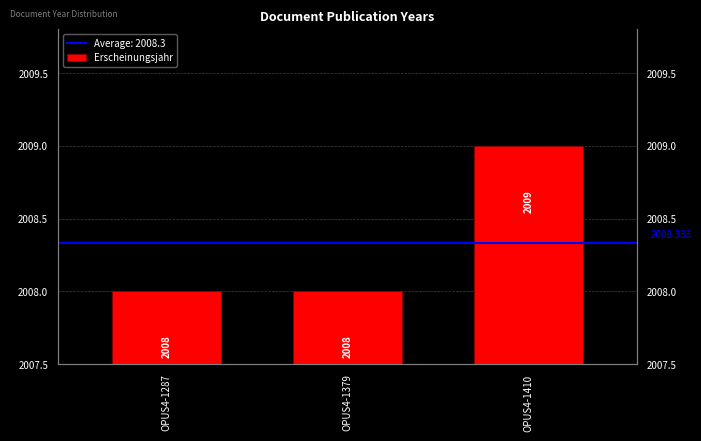

Reading right to left, list all the values displayed in this chart.

2009	2008	2008